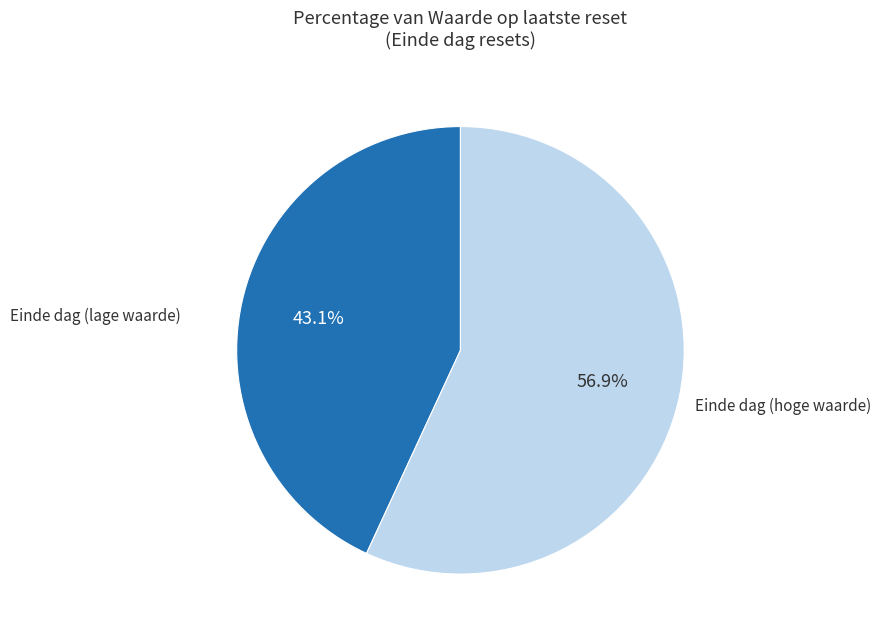

How many slices are in this pie chart?

2